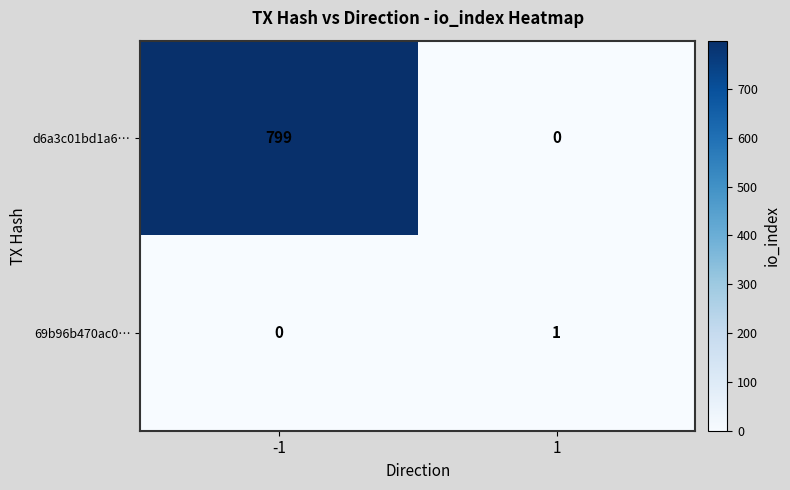

What is the difference between the maximum and minimum values in the d6a3c01bd1a6… series?

799